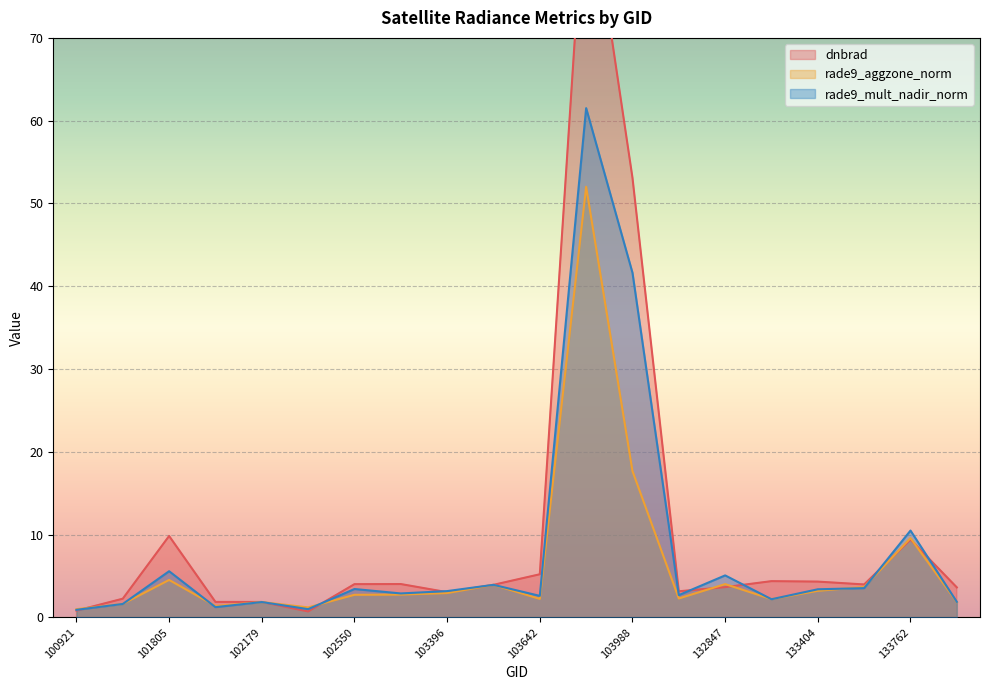

At which category does dnbrad reach its first local valley?

102300